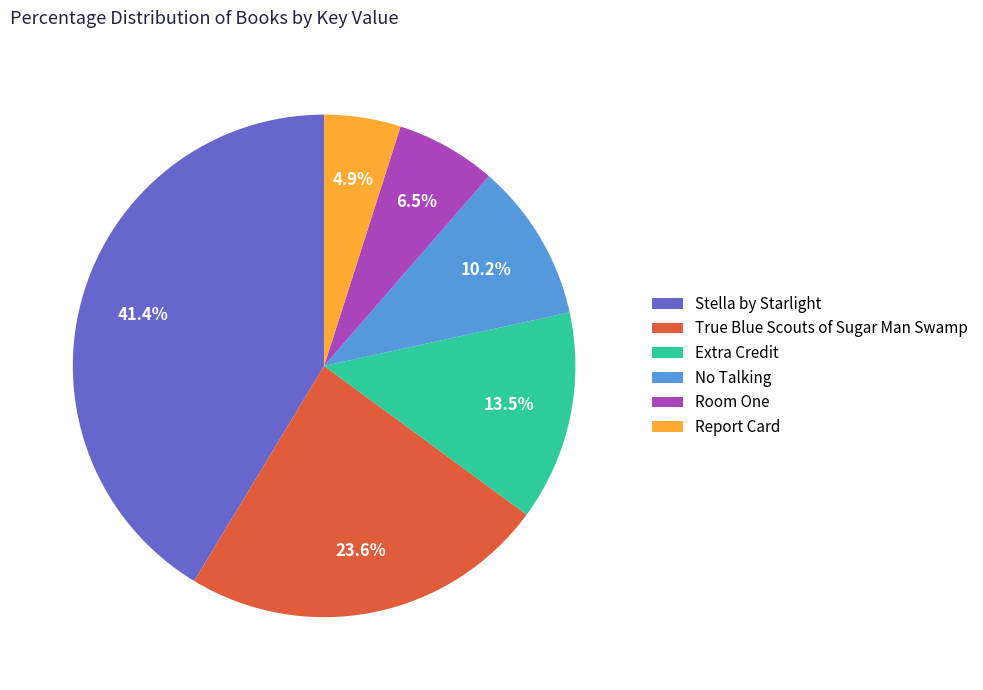

The No Talking slice represents 10% of the pie. True or false?

True